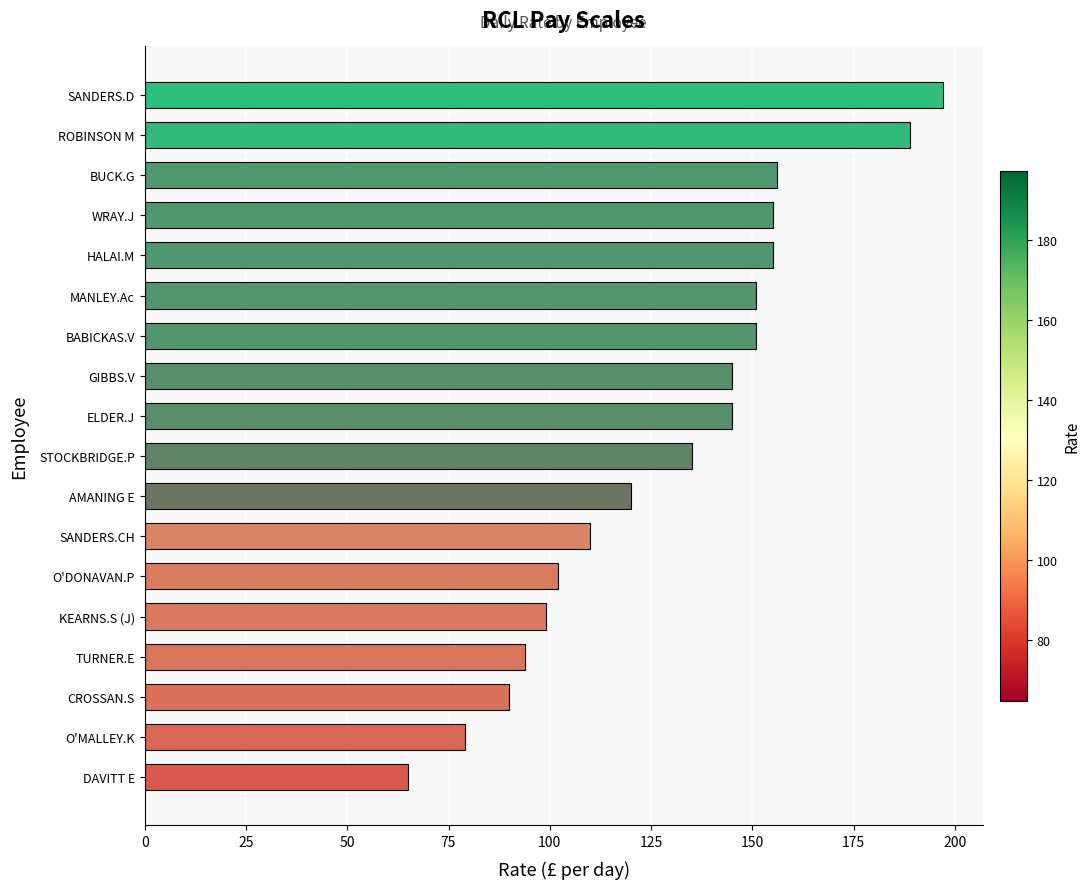

Is it true that the value at BUCK.G is 156?

True